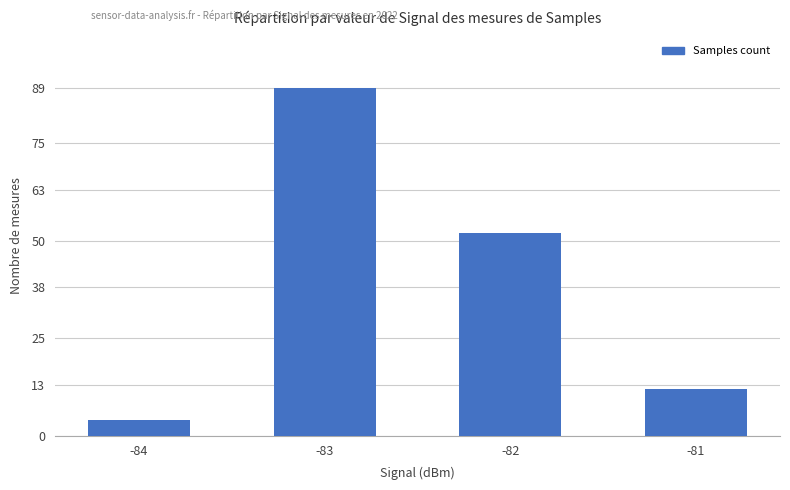

List the labels in order of value, largest first.

-83, -82, -81, -84